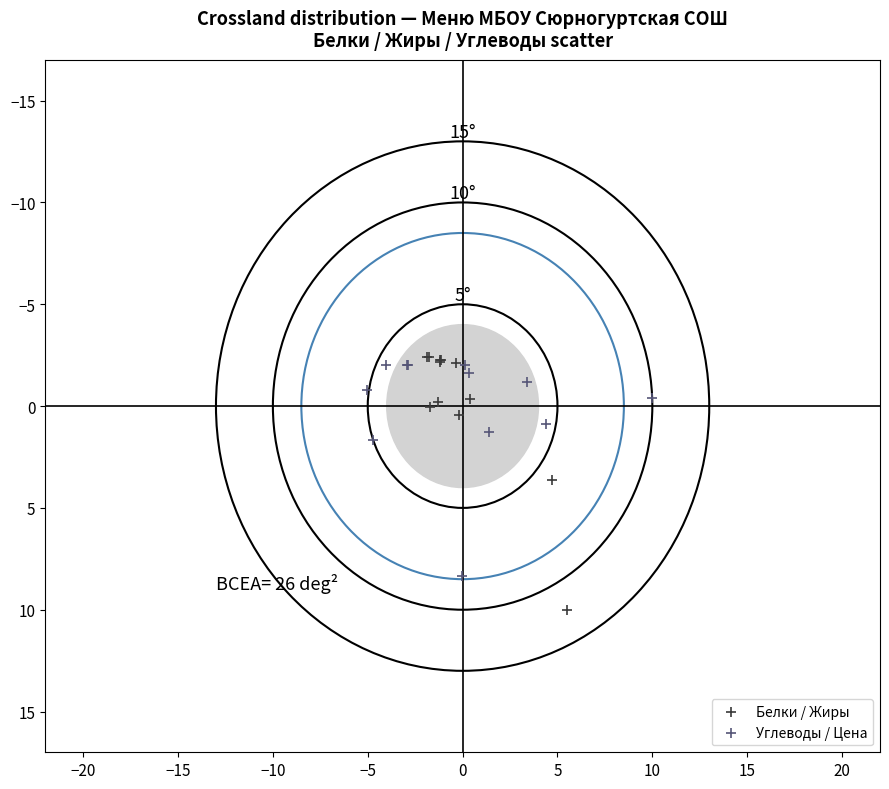

Which series has the widest spread of Y values?

Белки / Жиры